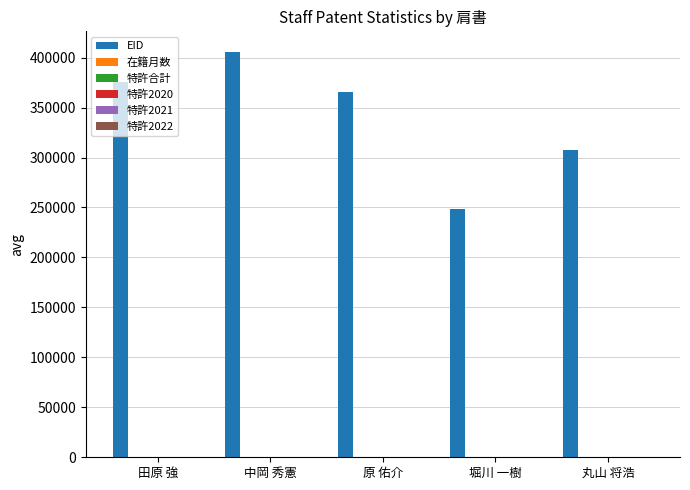

Are the bars grouped side by side (vs. stacked)?

Yes